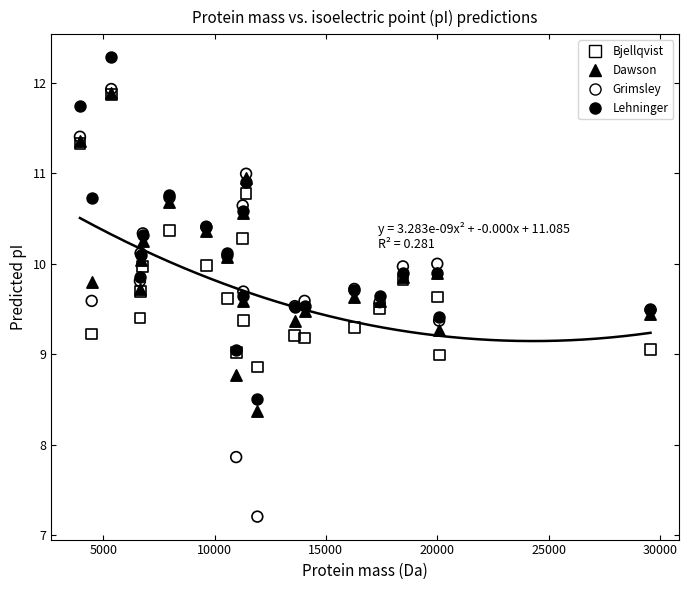

Which series has the largest Y range (max minus min)?

Grimsley